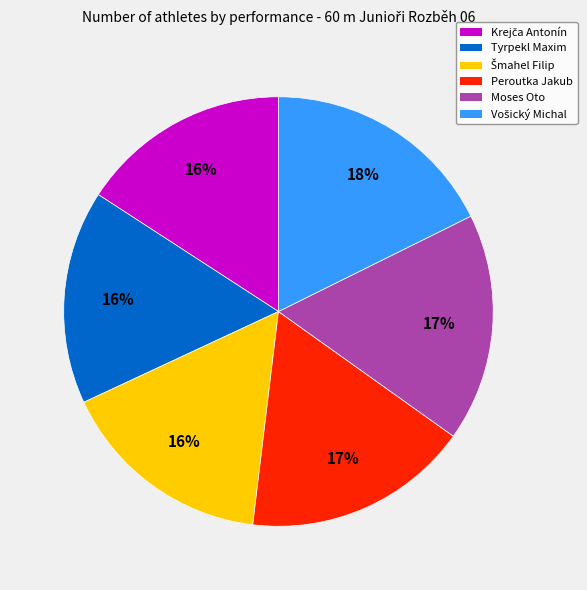

What percentage is the Tyrpekl Maxim slice, to the nearest percent?

16%